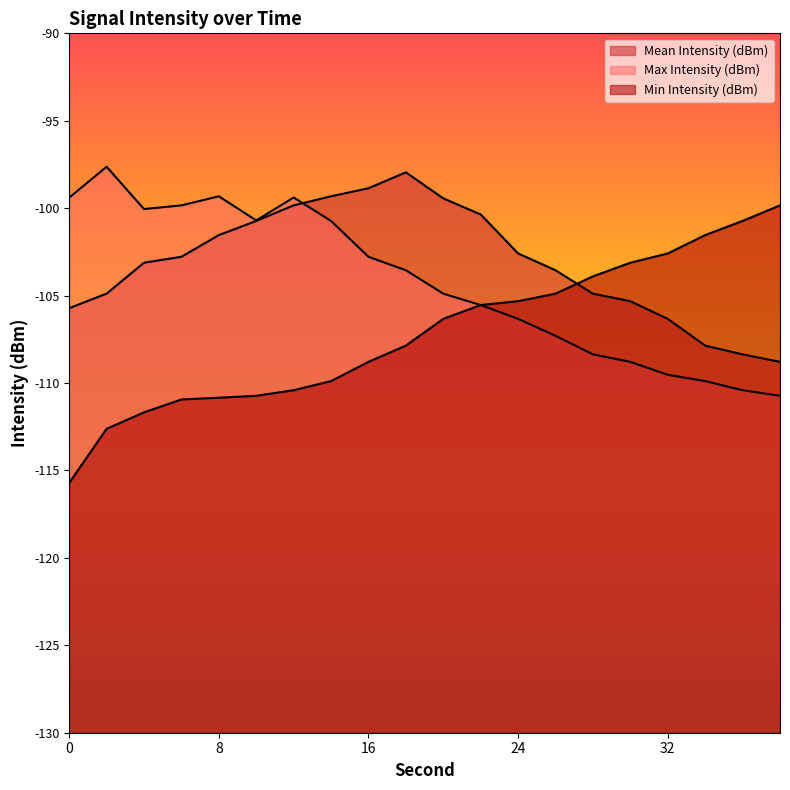

List the series in order of their peak value, lowest first.

Min Intensity (dBm), Mean Intensity (dBm), Max Intensity (dBm)